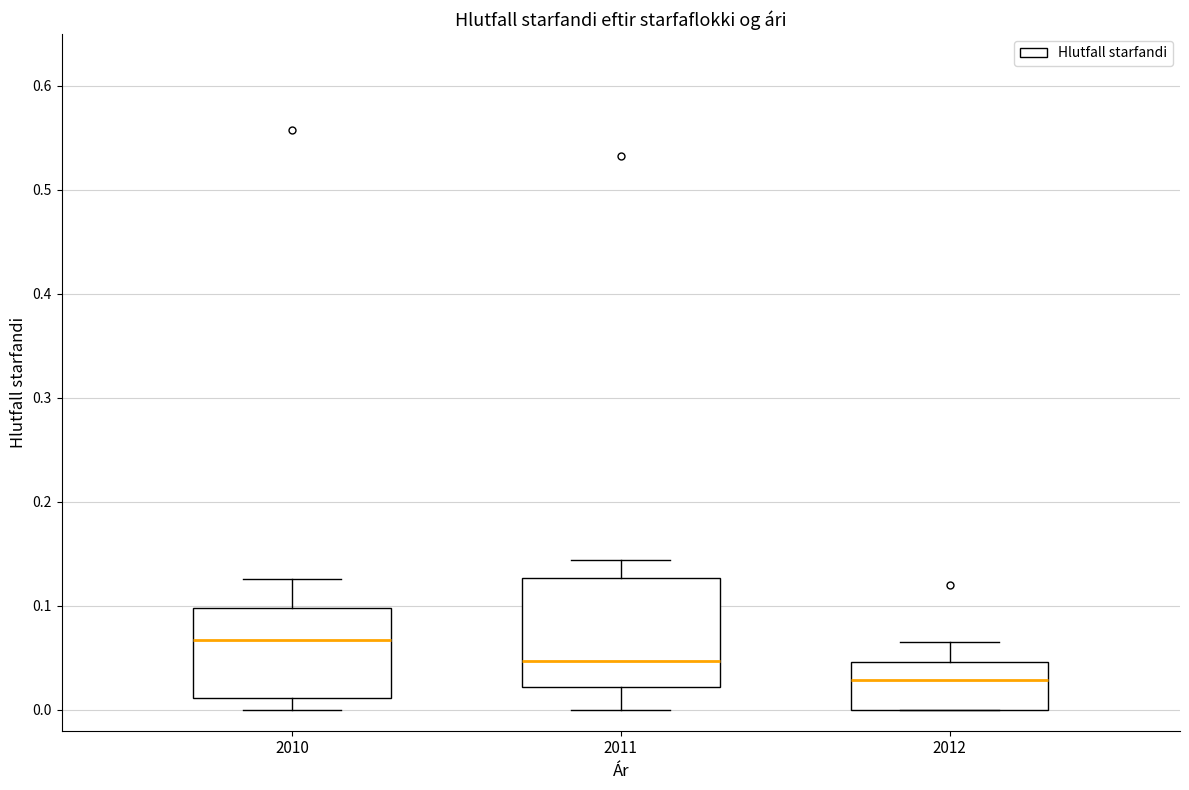

Where does the upper whisker of the box at x = 2011 end on the y-axis? The values are not printed on the chart, so give them approximately, as read against the axis.

0.14